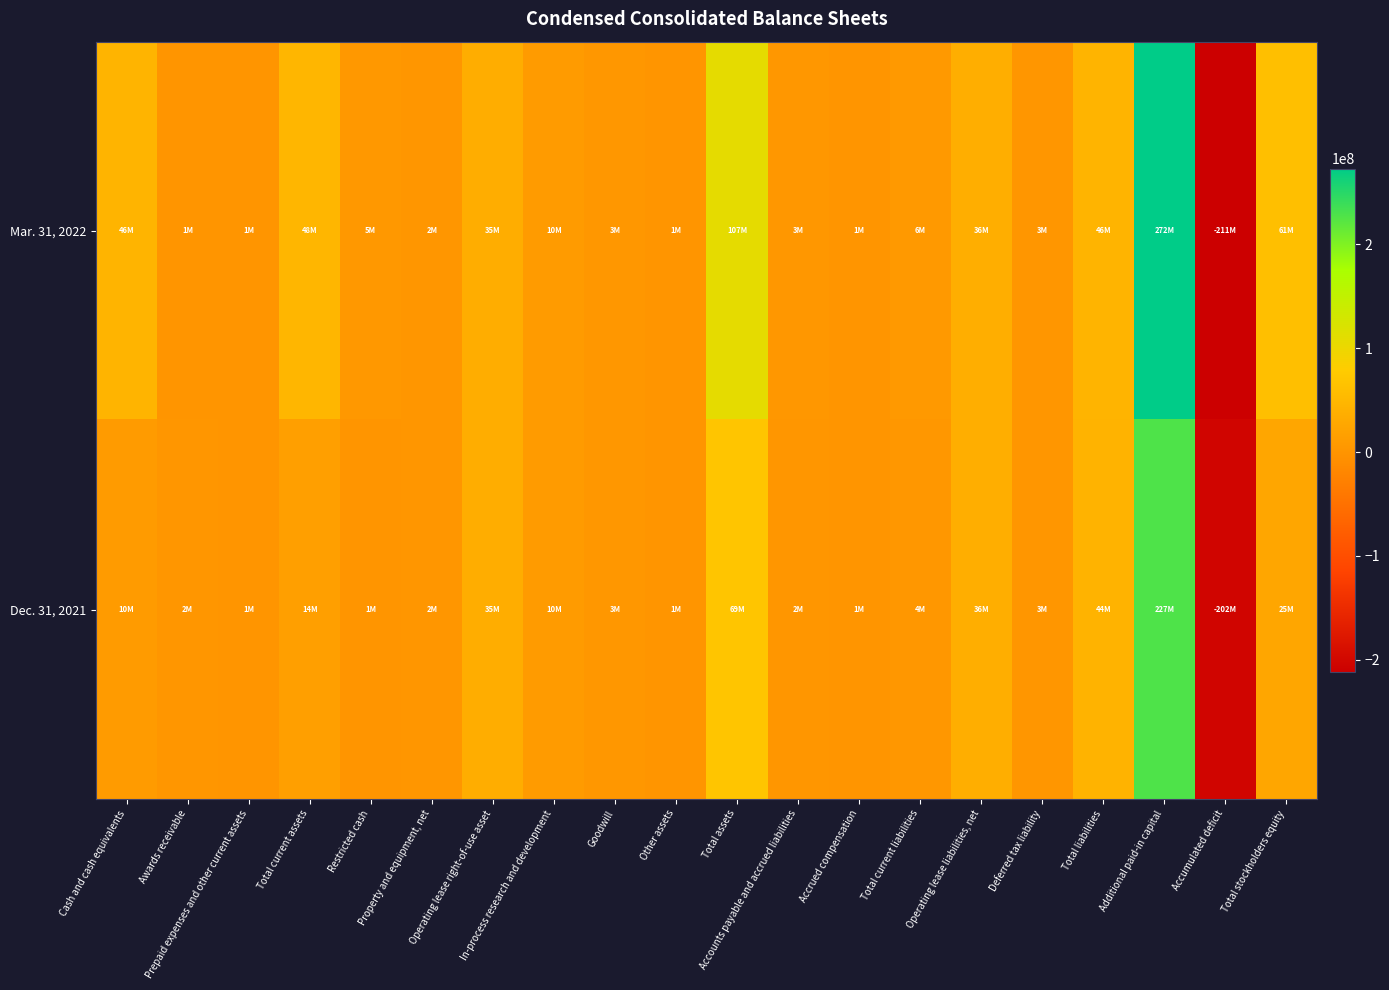

At Deferred tax liability, list the series in order from largest to smallest.

Mar. 31, 2022, Dec. 31, 2021